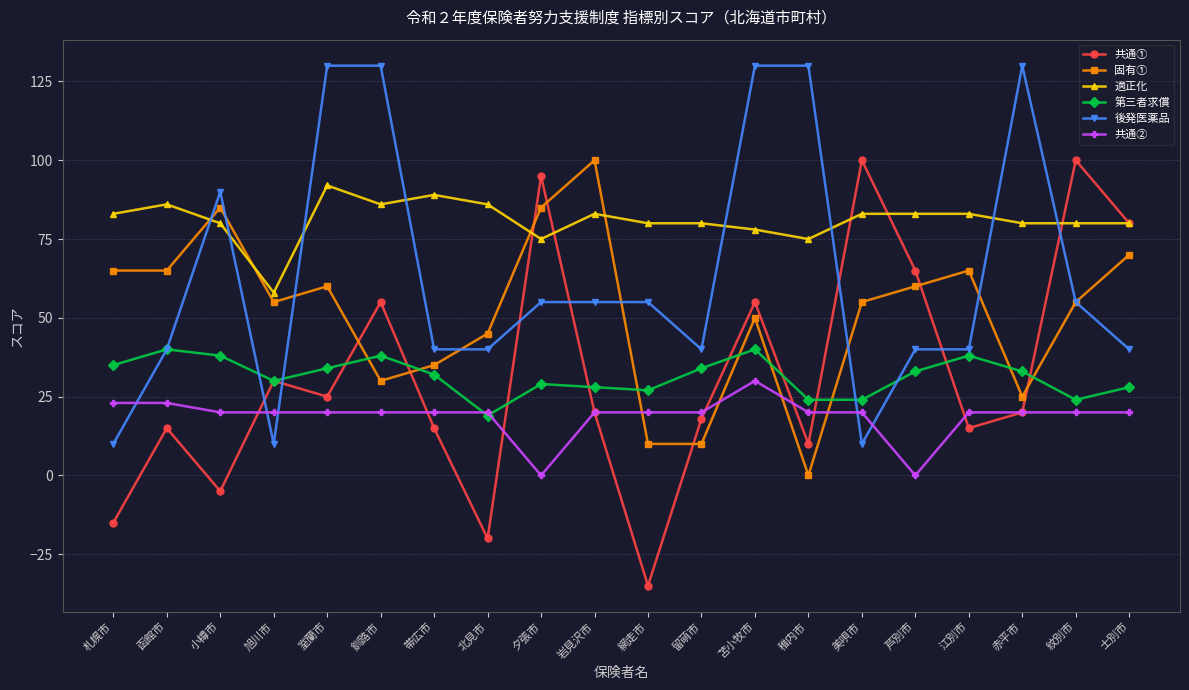

After their last crossing, which series has the higher values: 共通② or 後発医薬品?

後発医薬品